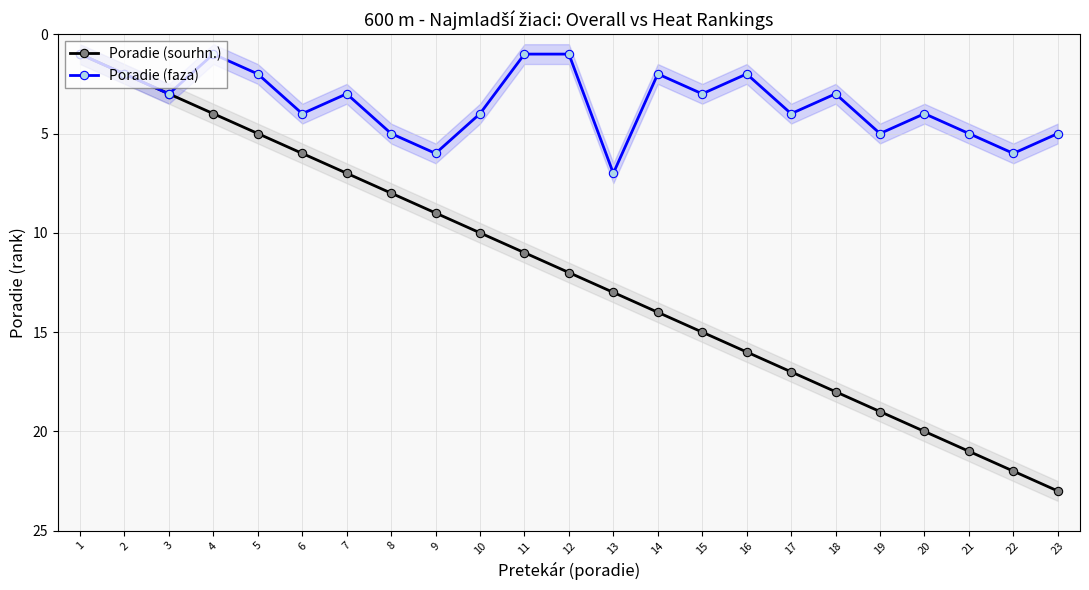

Which category has the lowest value in the Poradie (sourhn.) series?

1